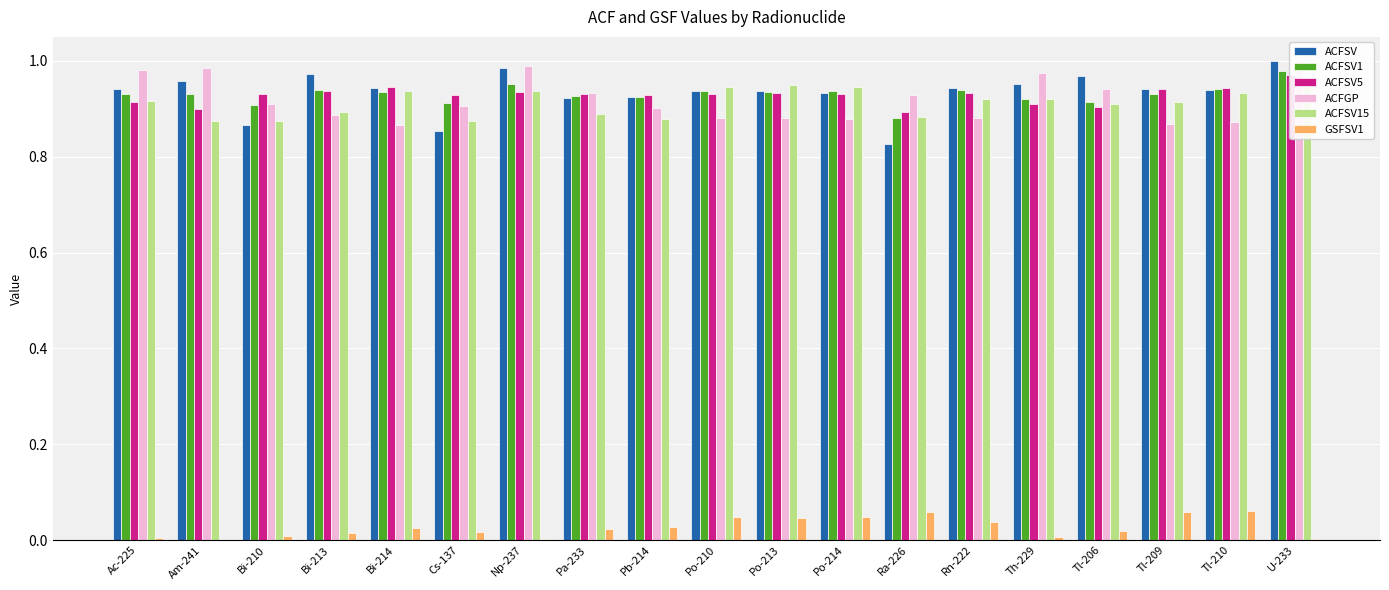

What is the value of the ACFSV bar at the 9th from the left?

0.9